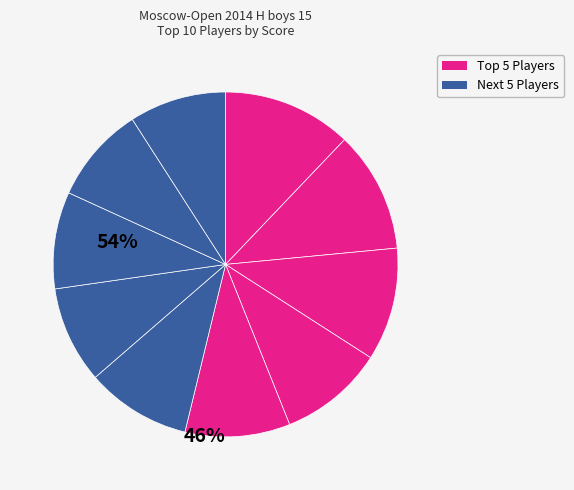

To the nearest percent, what is the average slice percentage?

10%